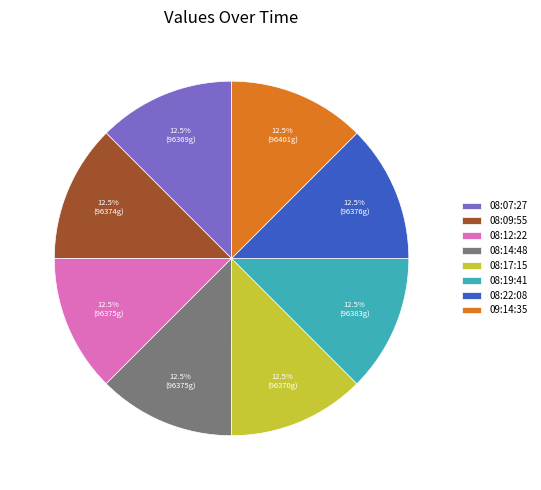

What is the ratio of the value at 08:09:55 to the value at 08:12:22?

1.0